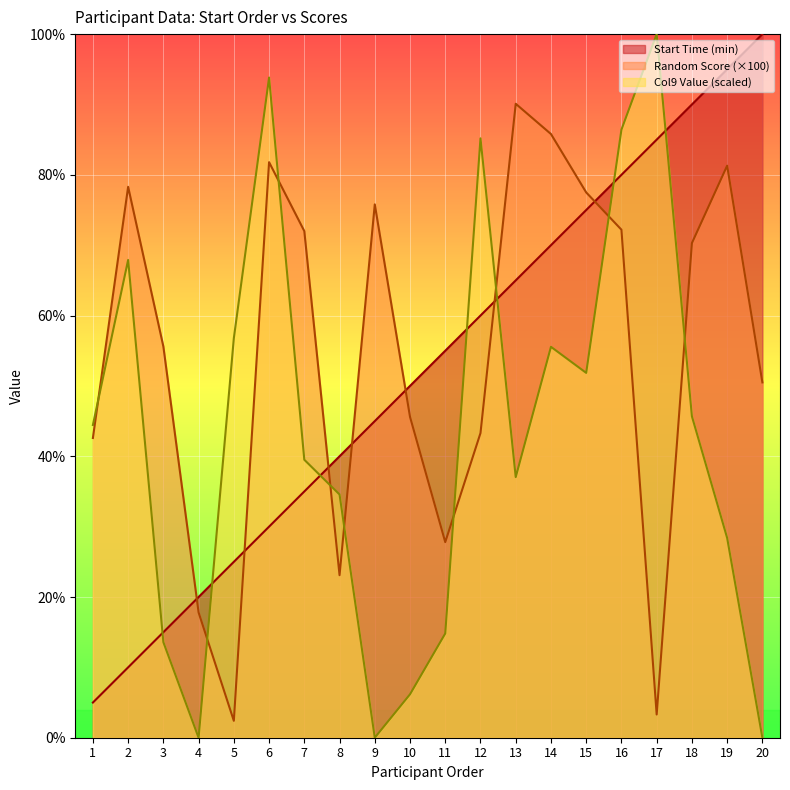

Reading right to left, transcribe all the data shown in this chart.

Start Time (min): 100.0	95.0	90.0	85.0	80.0	75.0	70.0	65.0	60.0	55.0	50.0	45.0	40.0	35.0	30.0	25.0	20.0	15.0	10.0	5.0
Random Score: 50.5	81.3	70.3	3.3	72.2	77.5	85.8	90.1	43.3	27.8	45.6	75.8	23.1	72.0	81.8	2.4	17.8	55.6	78.3	42.6
Col9 Value: 0.0	28.4	45.7	100.0	86.4	51.9	55.6	37.0	85.2	14.8	6.2	0.0	34.6	39.5	93.8	56.8	0.0	13.6	67.9	44.4